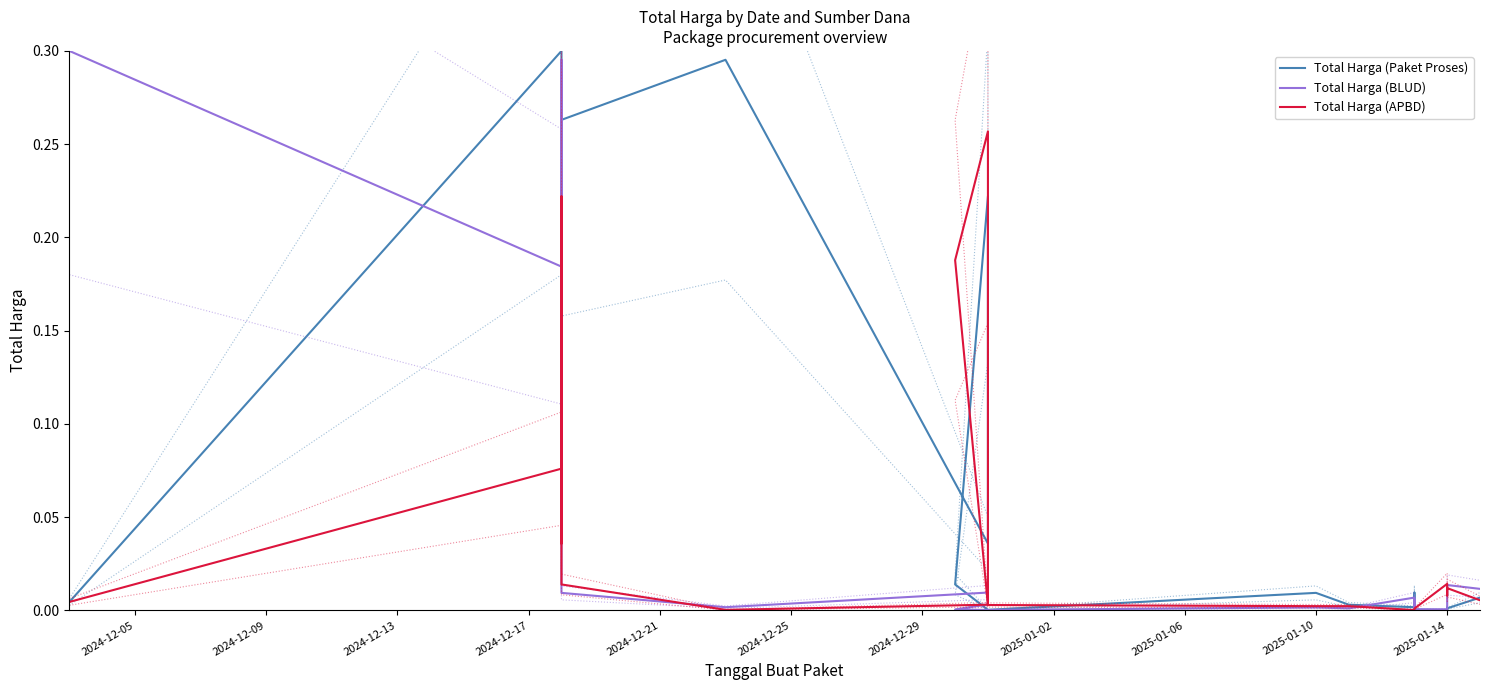

Between 2024-12-21 and 2024-12-25, which series saw the biggest shift?

Total Harga (Paket Proses)